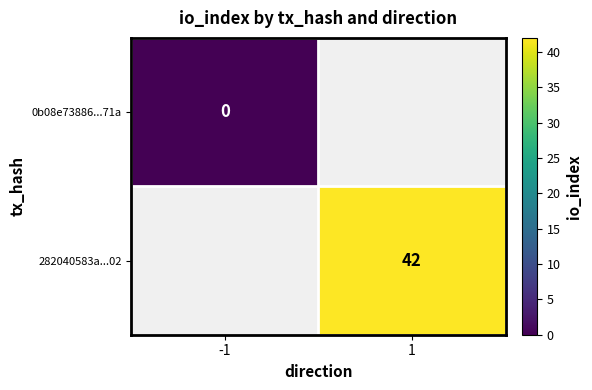

Is the value of 0b08e73886...71a at -1 greater than the value of 282040583a...02 at 1?

No